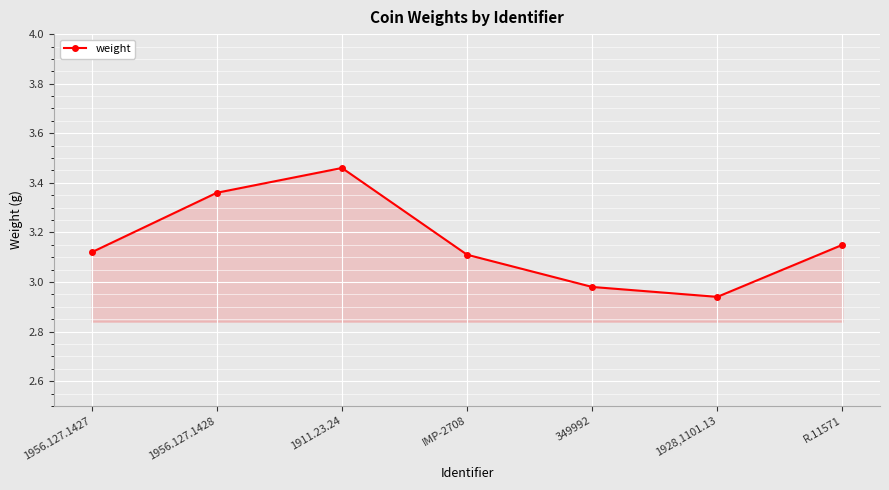

What is the difference between the values at 1928,1101.13 and 1911.23.24?

0.5